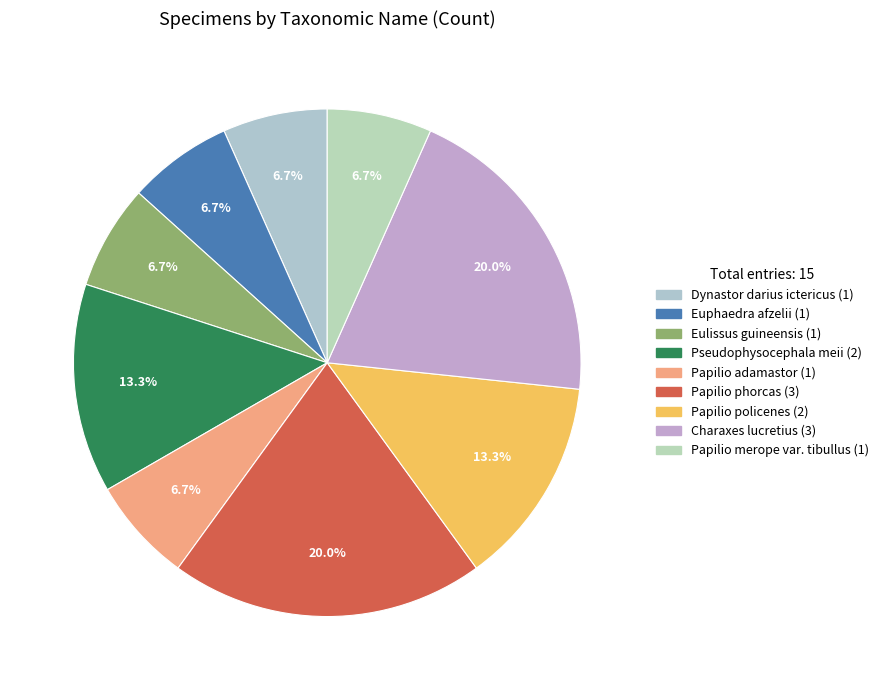

How many slices are in this pie chart?

9